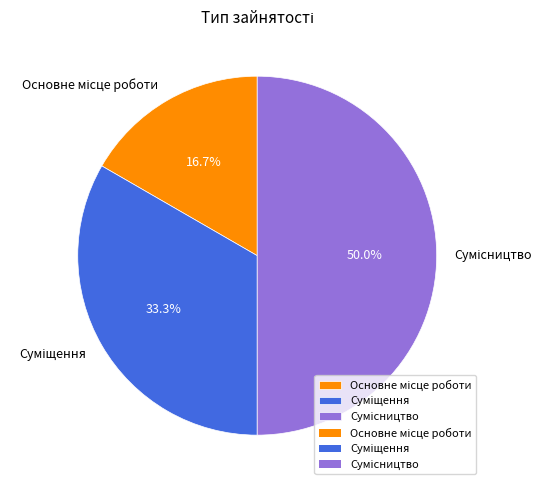

Which slice is the smallest?

Основне місце роботи